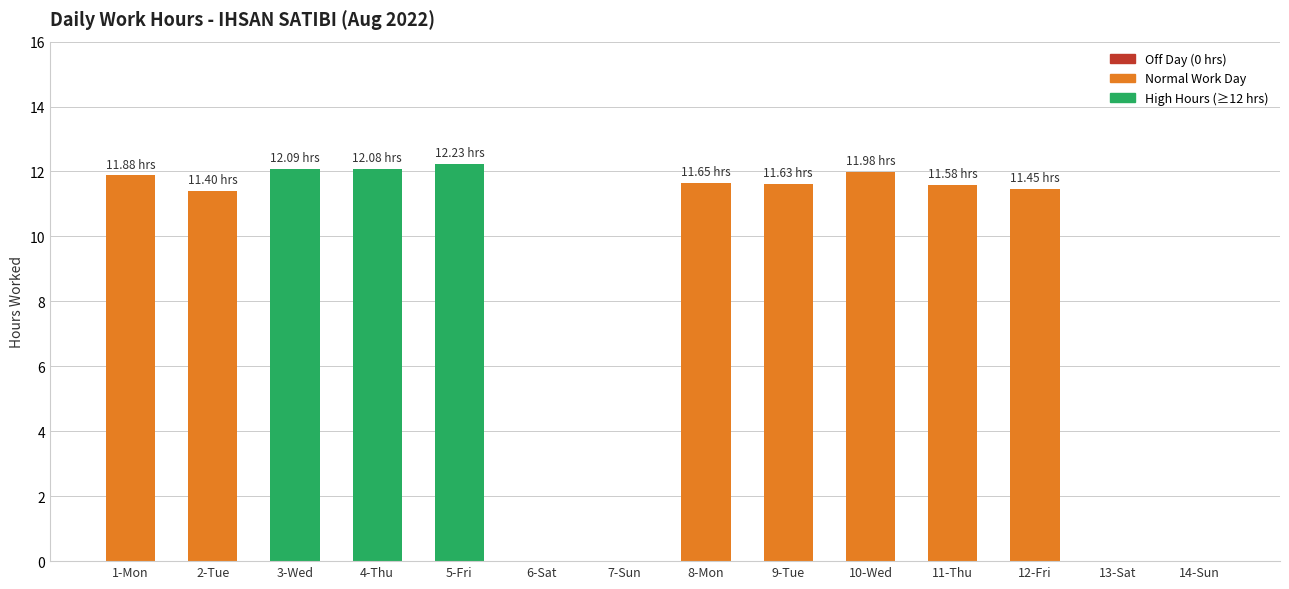

Between 3-Wed and 6-Sat, which is larger?

3-Wed